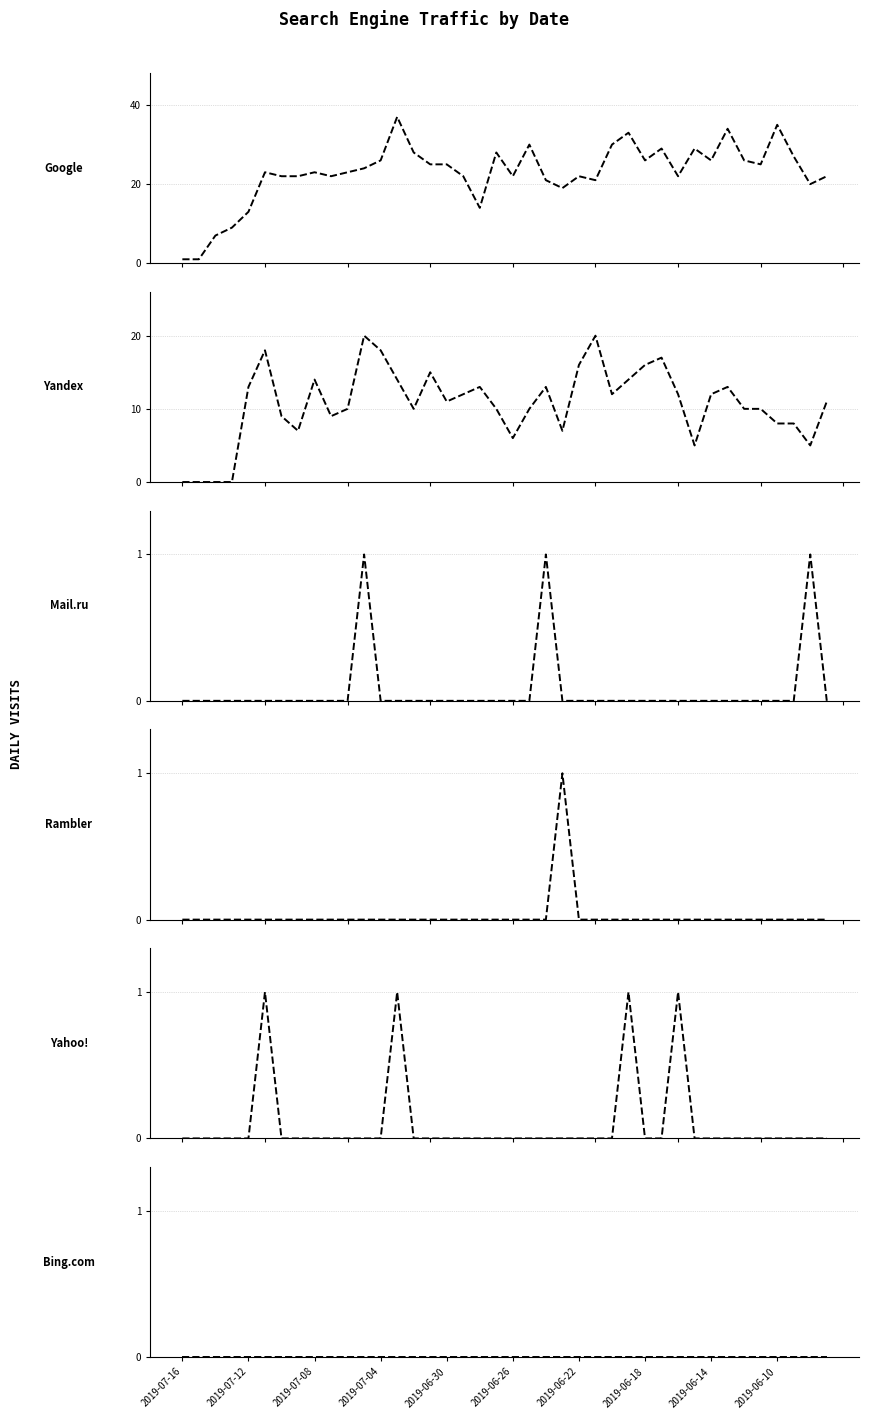

Is the value of Yandex at 2019-06-22 greater than the value of Google at 2019-06-26?

No